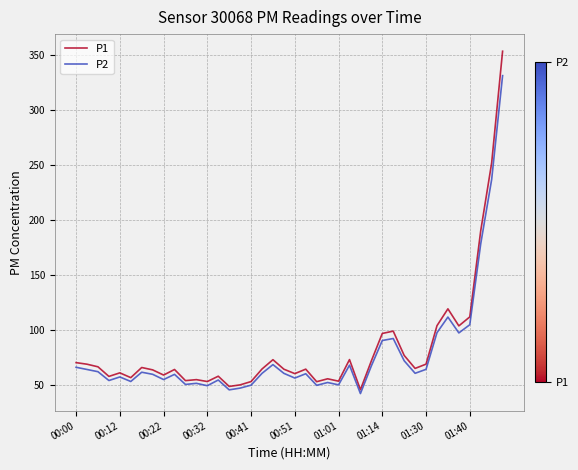

Which series has the largest range (max minus min)?

P1